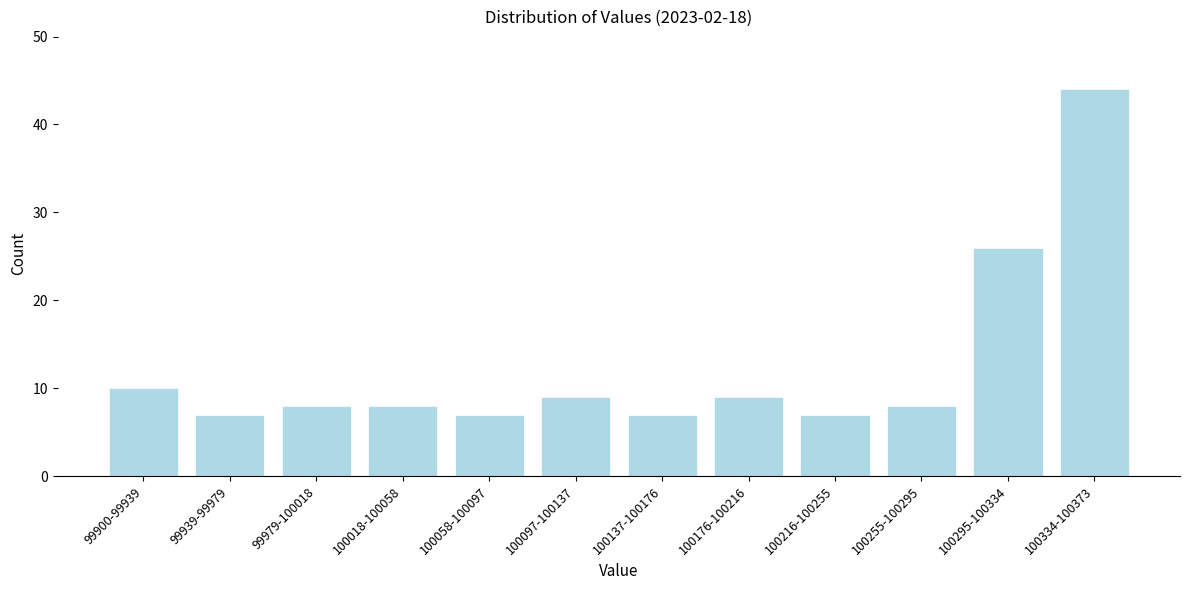

Reading left to right, transcribe all the data shown in this chart.

10	7	8	8	7	9	7	9	7	8	26	44